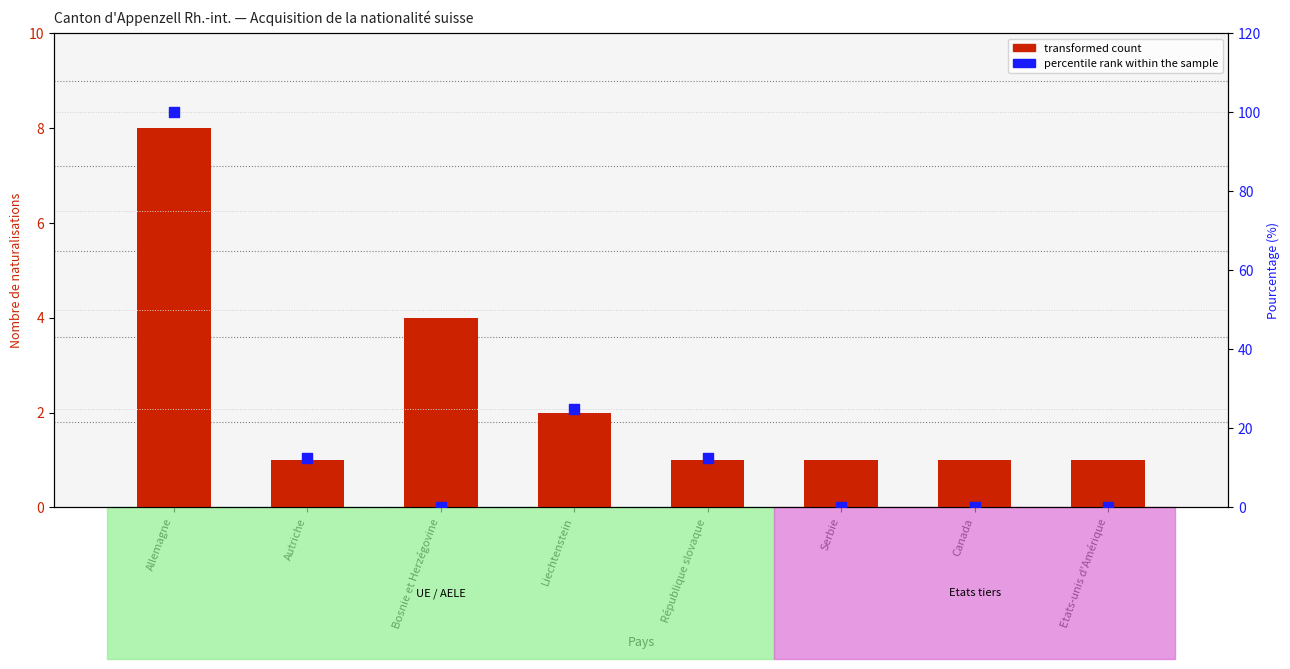

Which series contains the highest Y value?

percentile rank within the sample